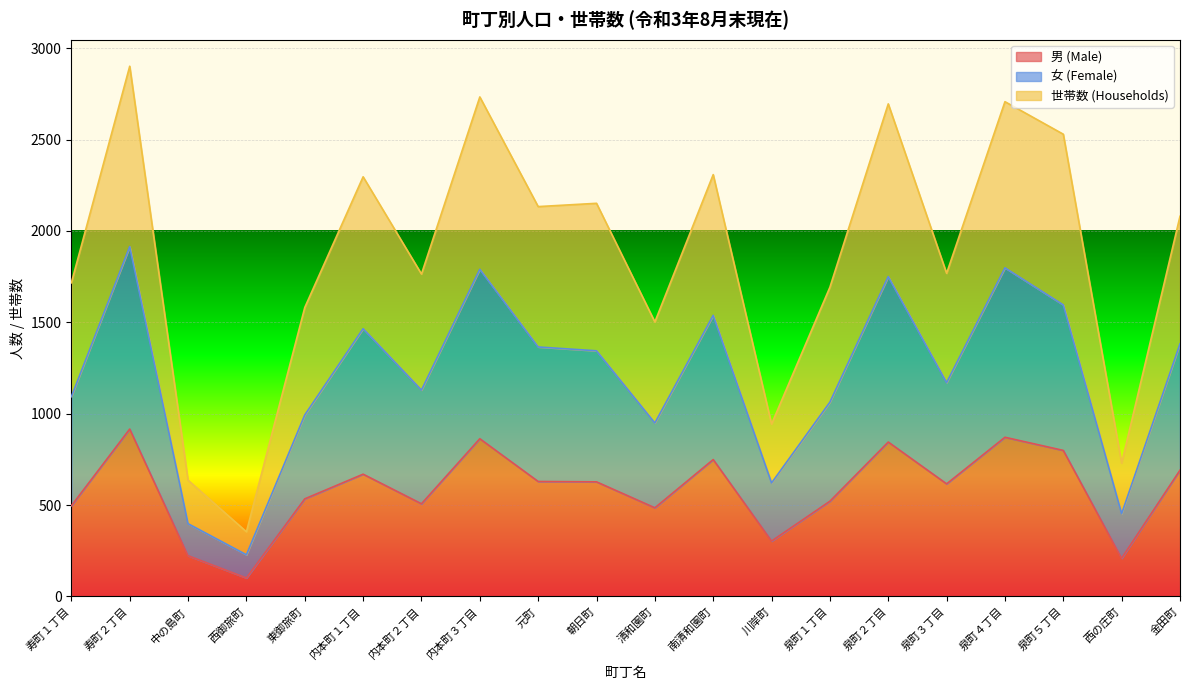

What is the total value across all series at 泉町５丁目?

2529